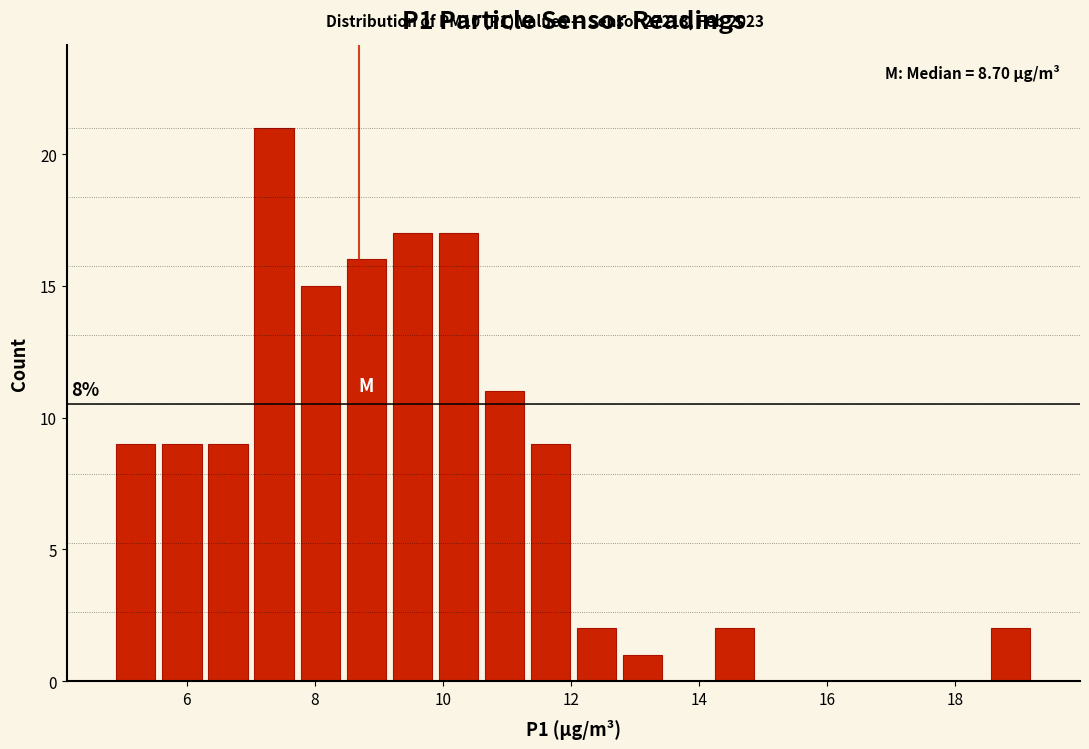

Around what value on the x-axis is the tallest bar? Give the approximate position of its centre, as read against the axis.

7.4